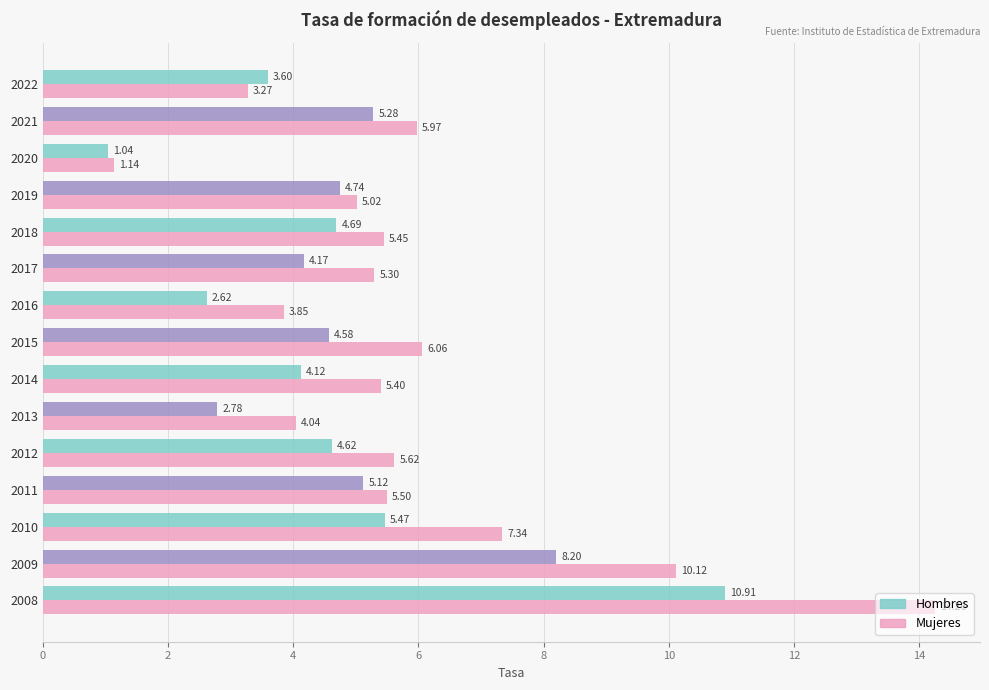

Rank the series at 2021 from highest to lowest value.

Mujeres, Hombres